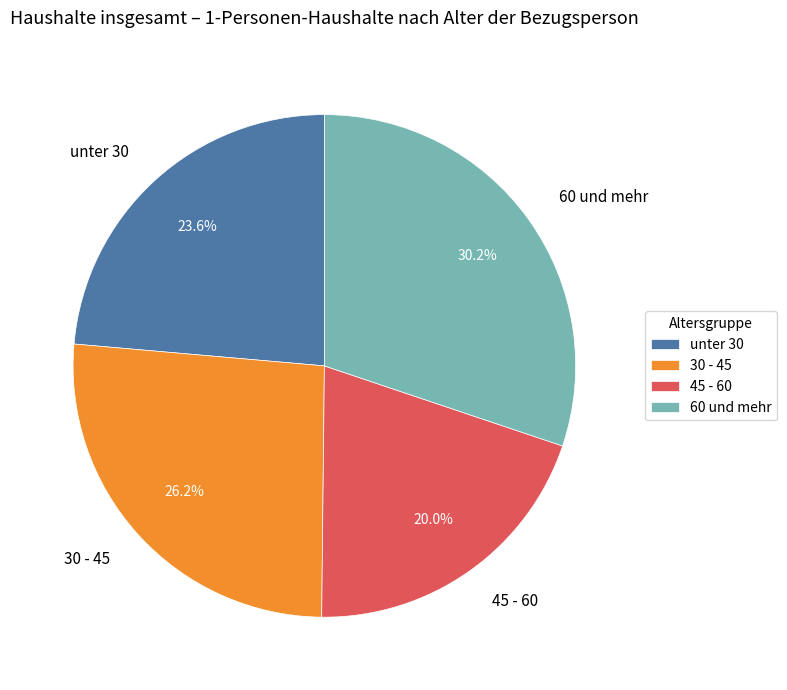

True or false: 60 und mehr accounts for 45% of the total.

False